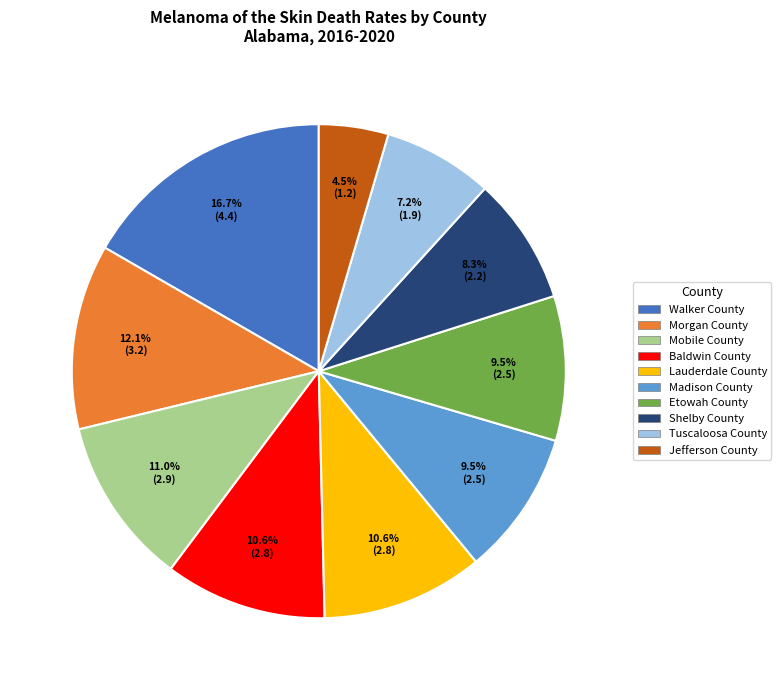

Does any single category account for the majority?

No